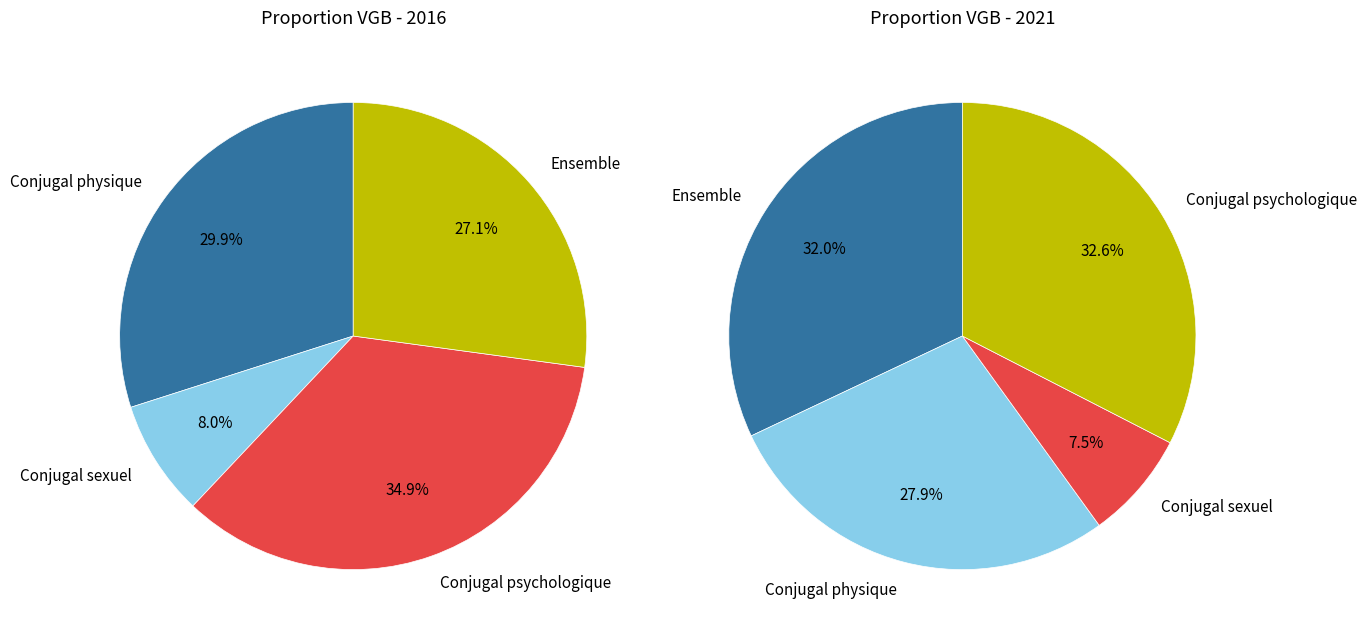

Does any single category account for the majority?

No